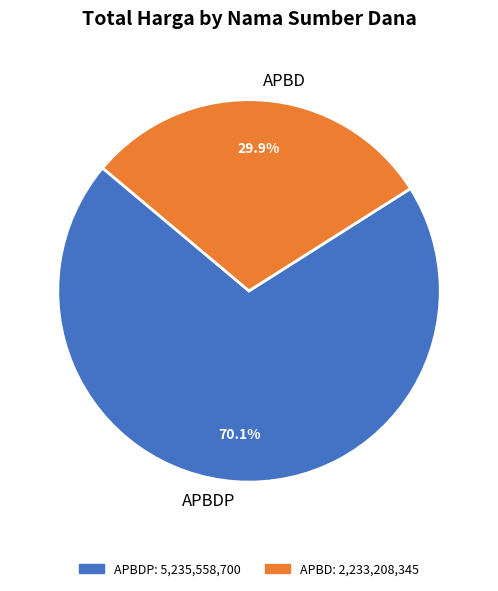

To the nearest percent, what is the difference between the largest and smallest slice percentages?

40%